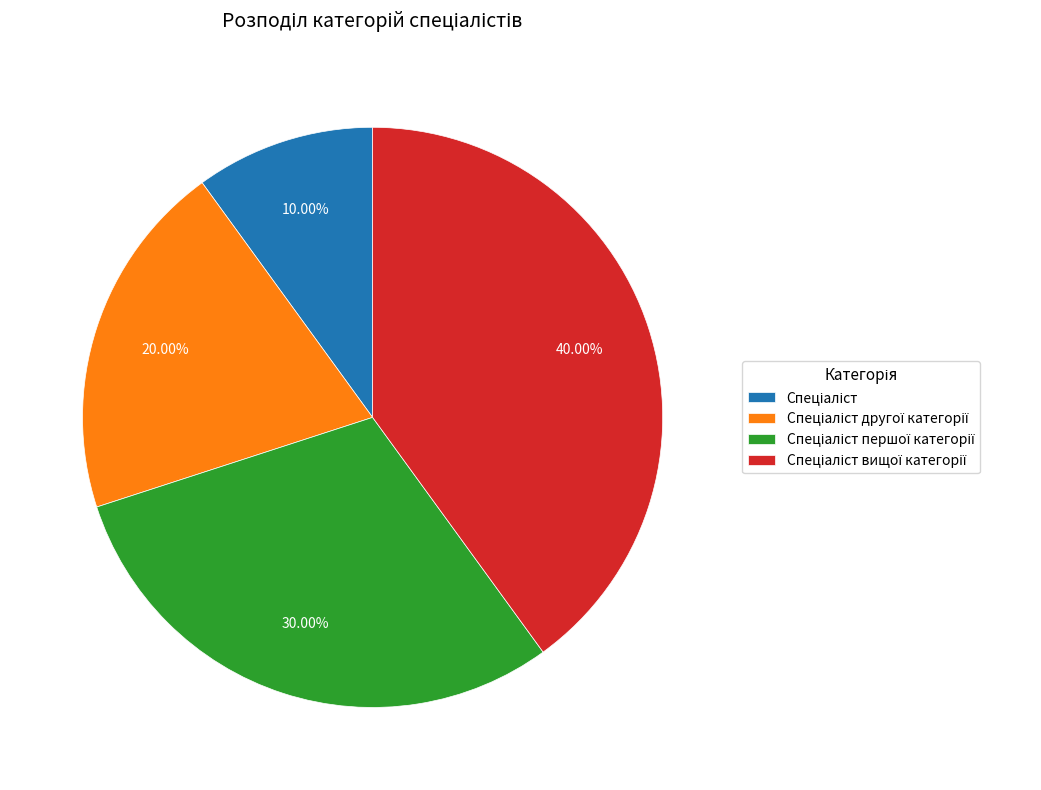

Does any single category account for the majority?

No